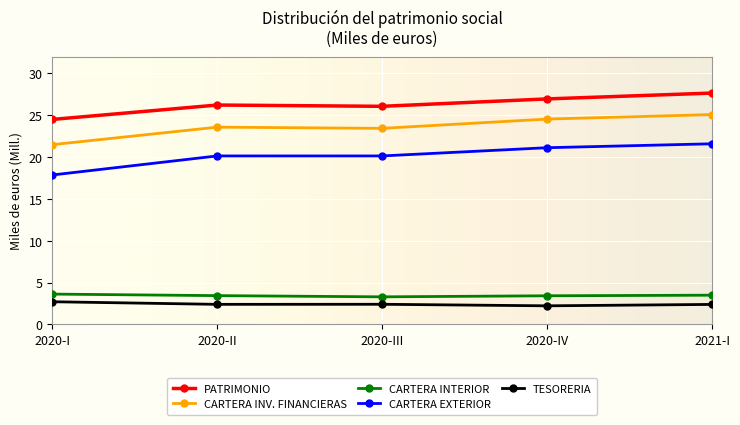

At which category is the sum across all series the highest?

2021-I